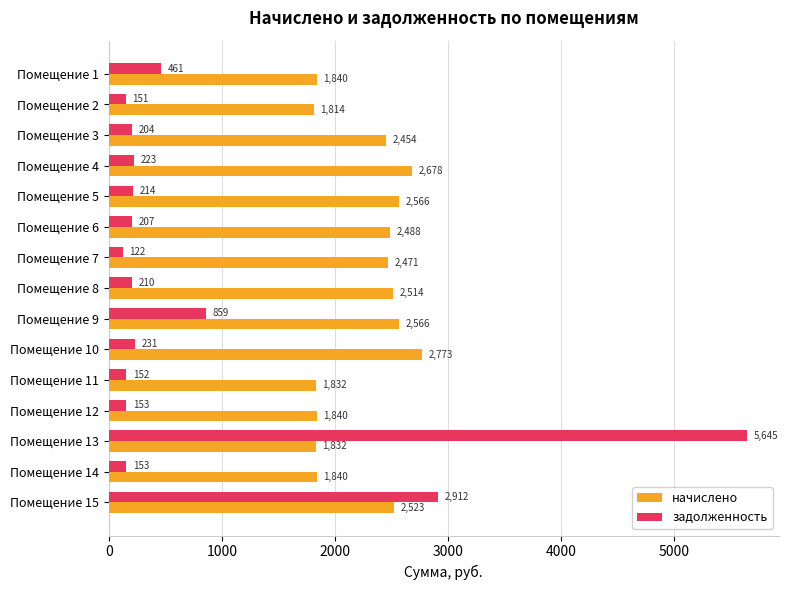

The value of начислено at Помещение 11 is 1831.7. True or false?

True